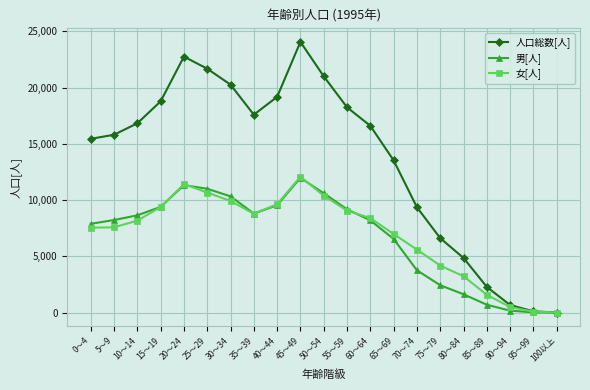

What is the label of the 20th point from the left?

95～99